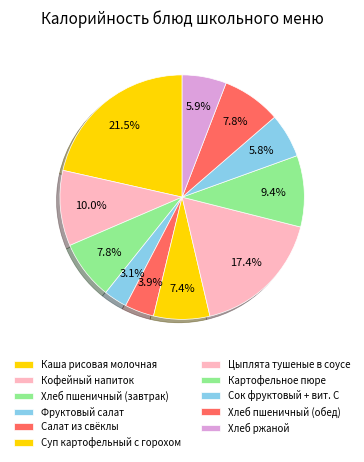

Which category has the smallest portion of the pie?

Фруктовый салат